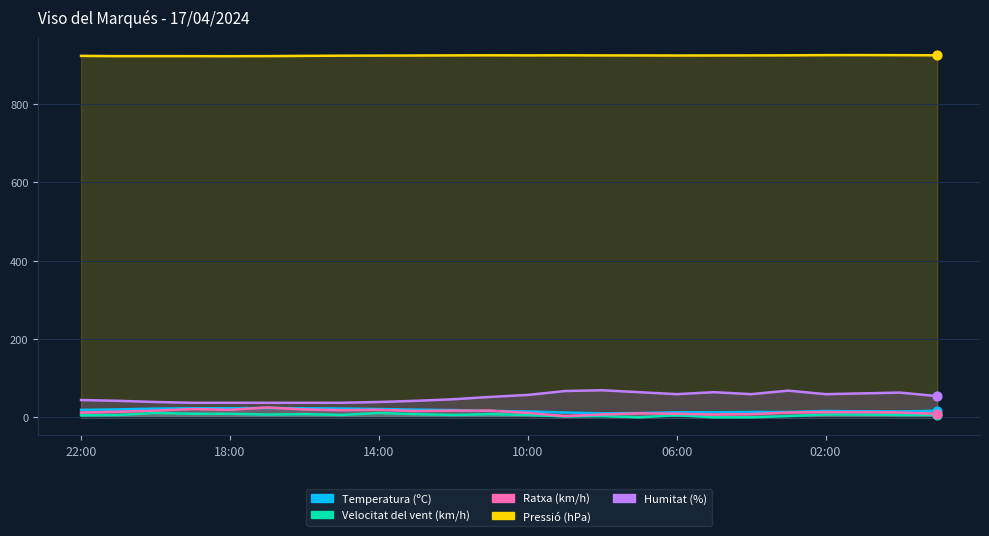

Which series reaches the minimum Y coordinate?

Velocitat del vent (km/h)